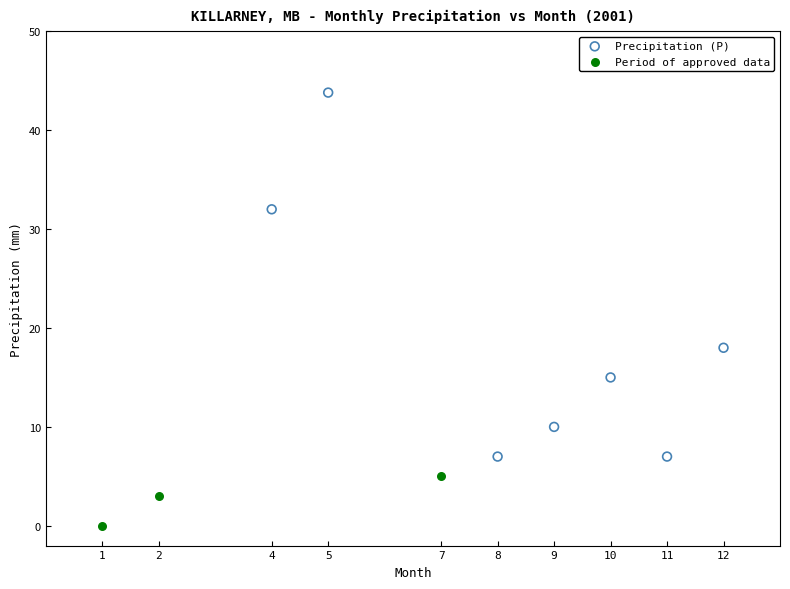

Which series contains the highest Y value?

Precipitation (P)